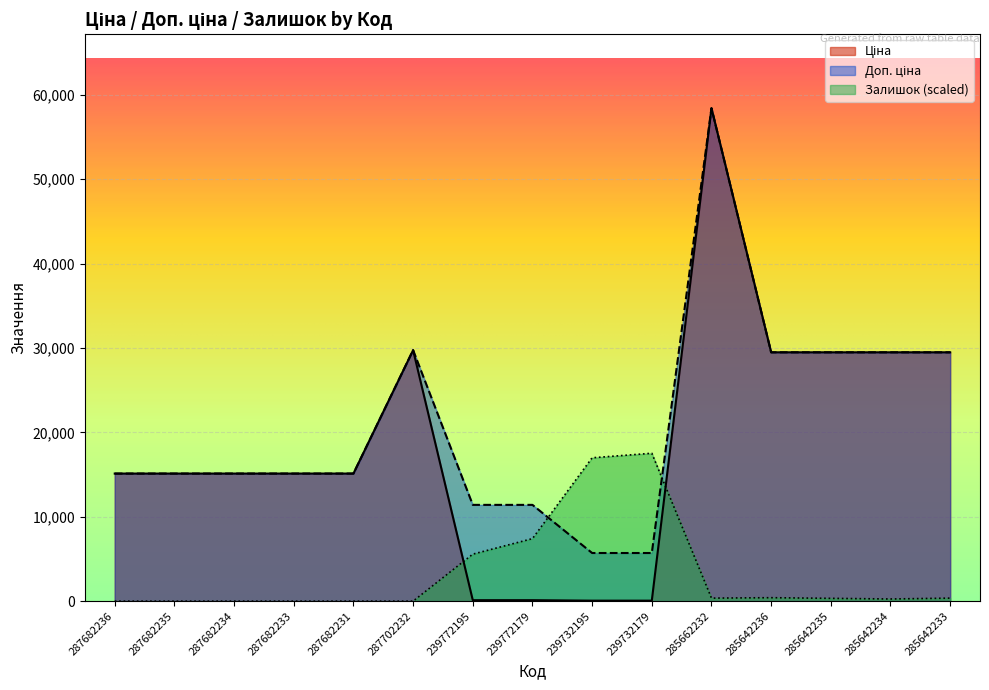

Between which two adjacent categories do Залишок and Ціна first intersect?

287702232 and 239772195